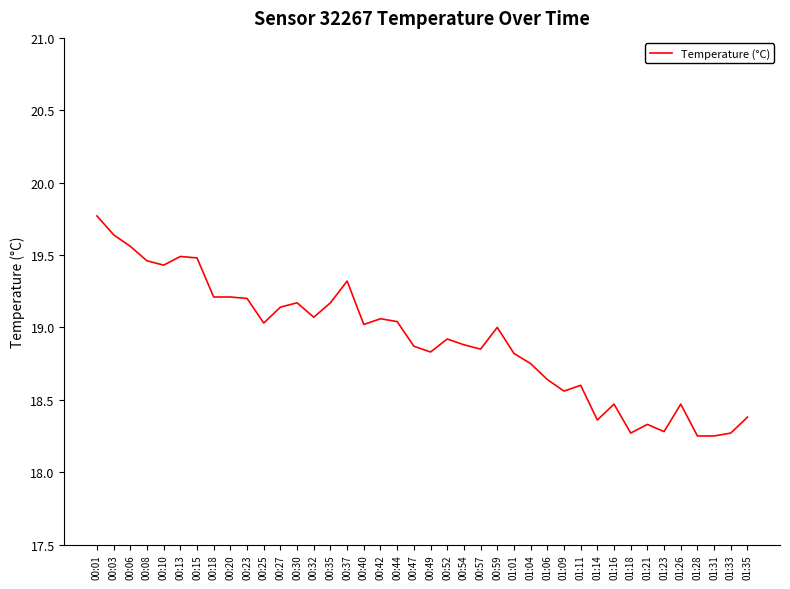

Is this an area chart (filled region under the line)?

No